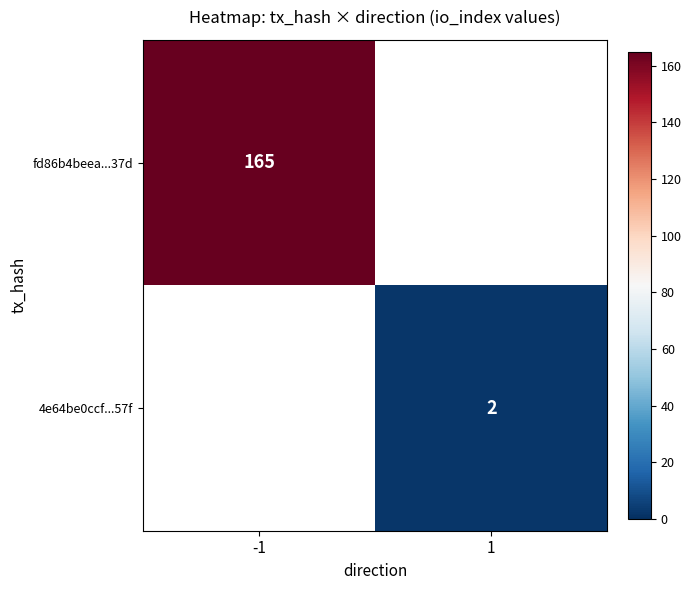

The value of 4e64be0ccf...57f at 1 is 3. True or false?

False